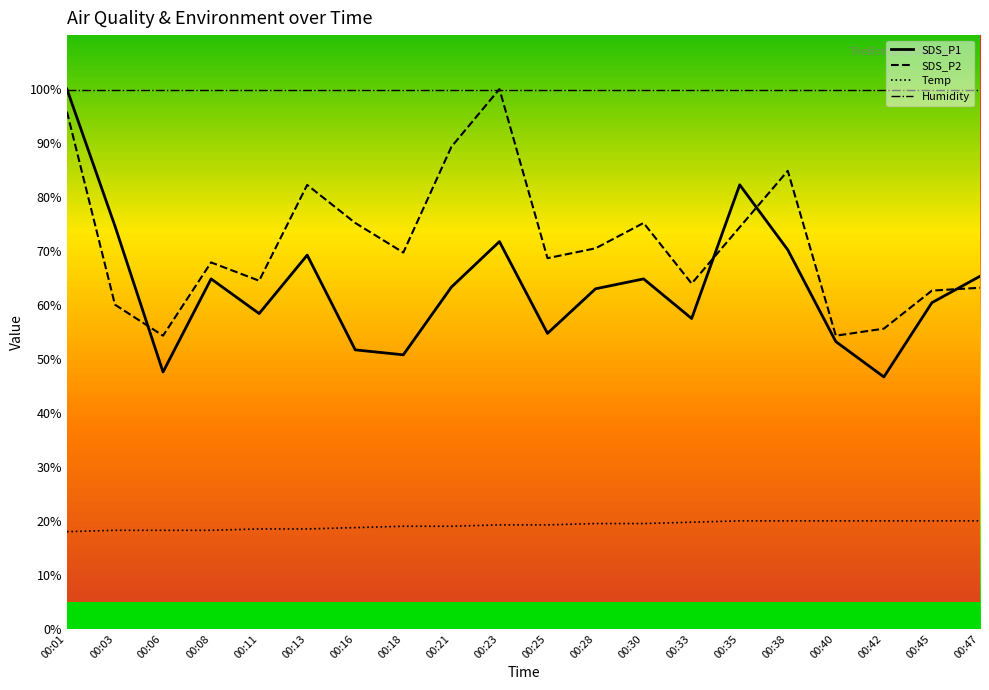

What is the total value across all series at 00:21?

271.5